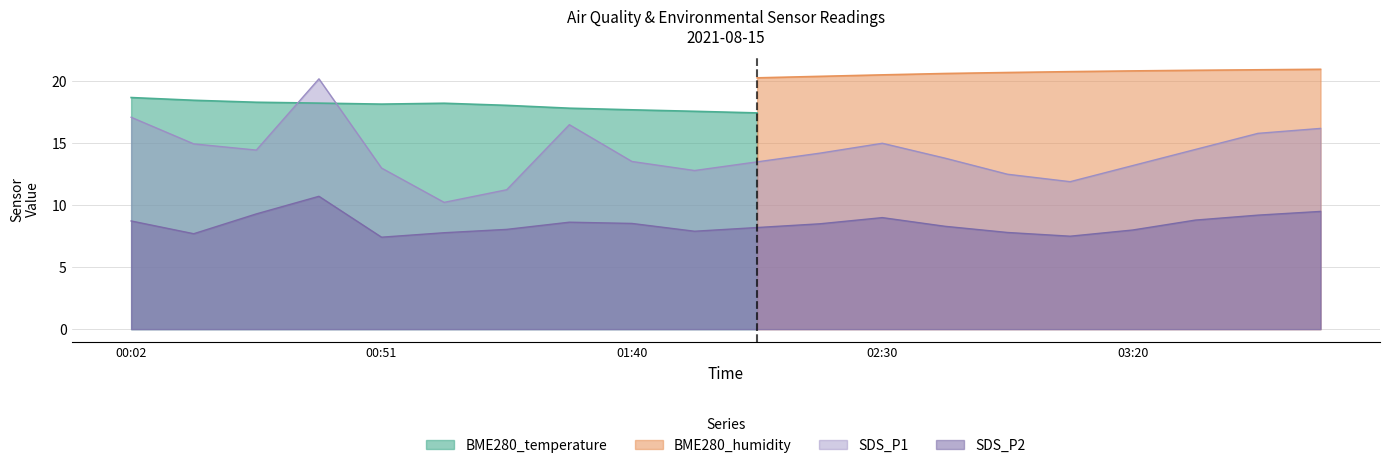

The value of SDS_P1 at 00:02 is 28.0. True or false?

False